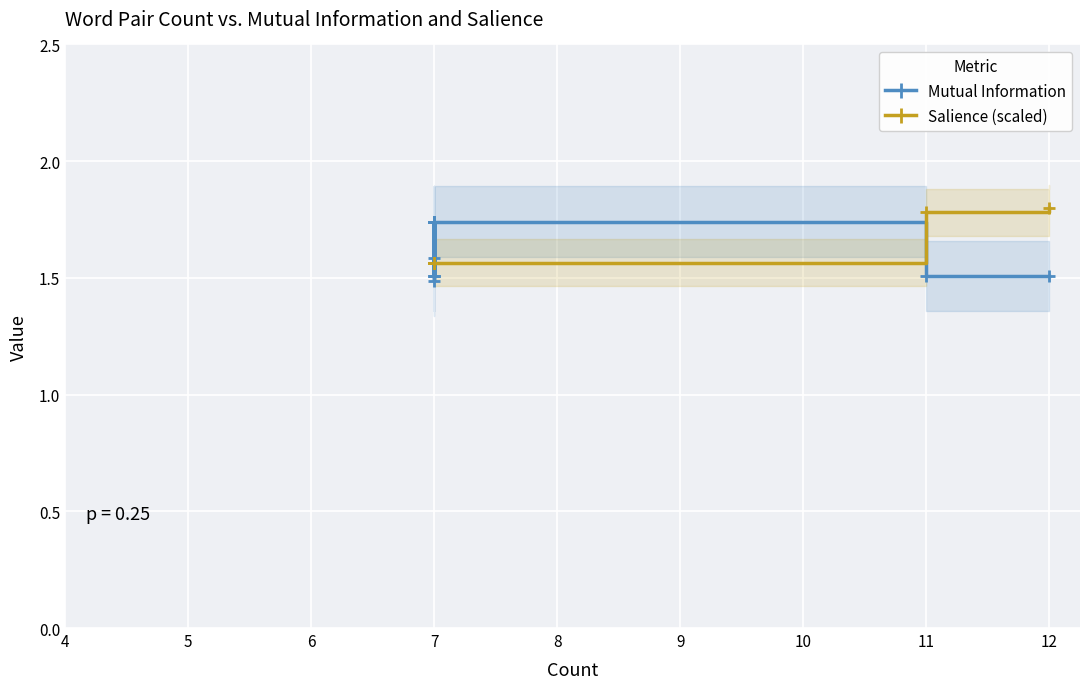

Which series ends up on top after the final intersection of Mutual Information and Salience (scaled)?

Salience (scaled)